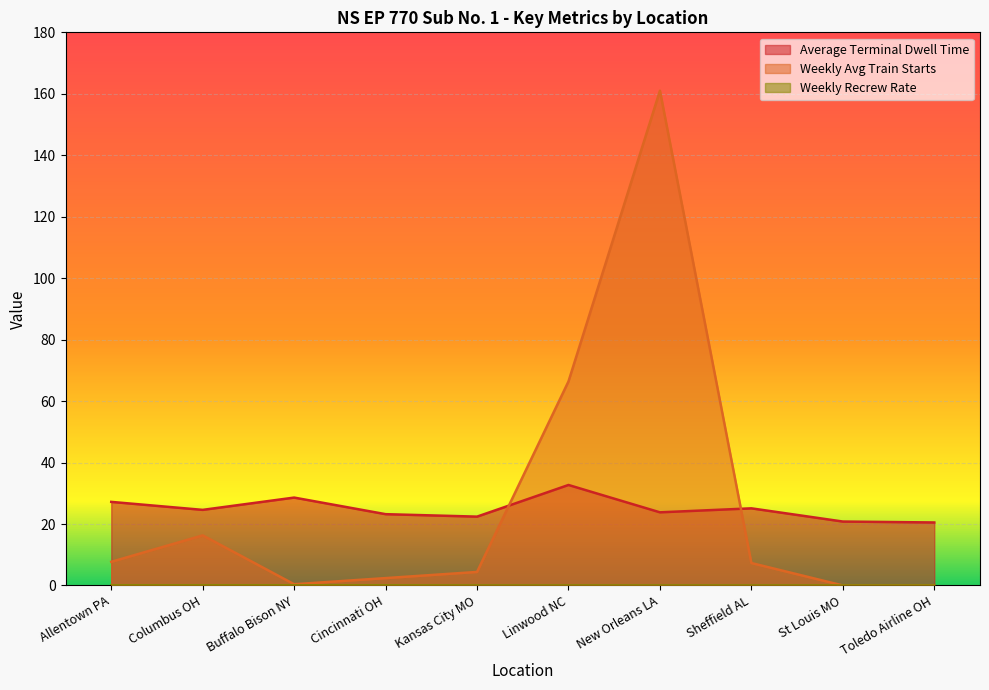

True or false: Weekly Recrew Rate has more than 0 interior local peaks.

False